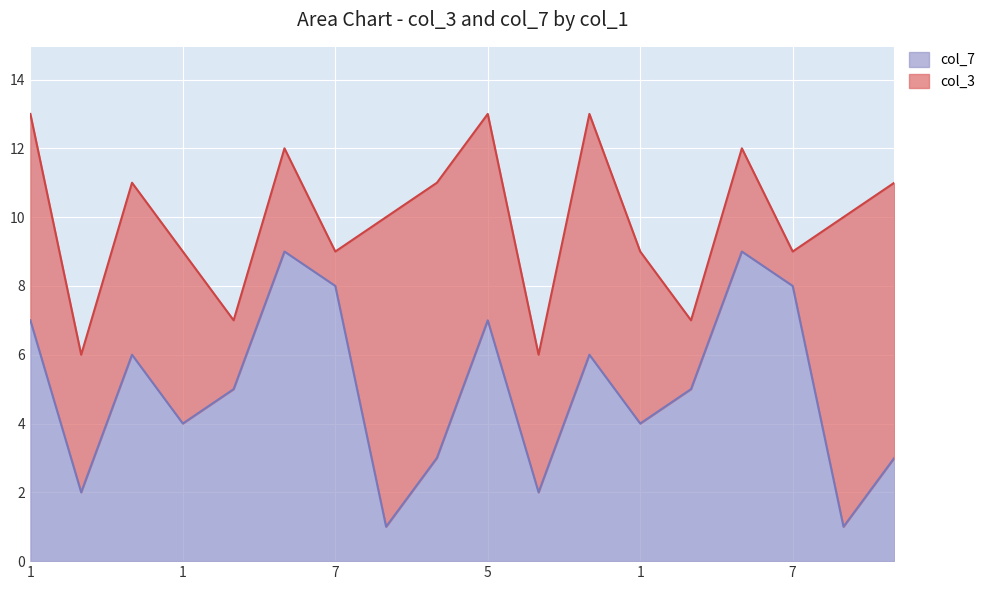

Where does the data first go above 5?

1